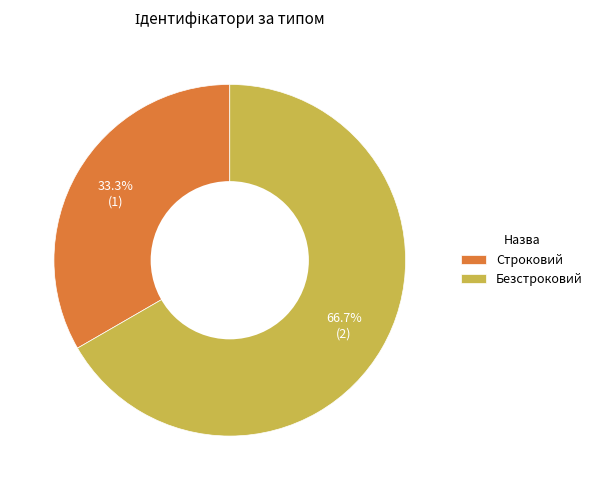

What percentage is the Строковий slice, to the nearest percent?

33%